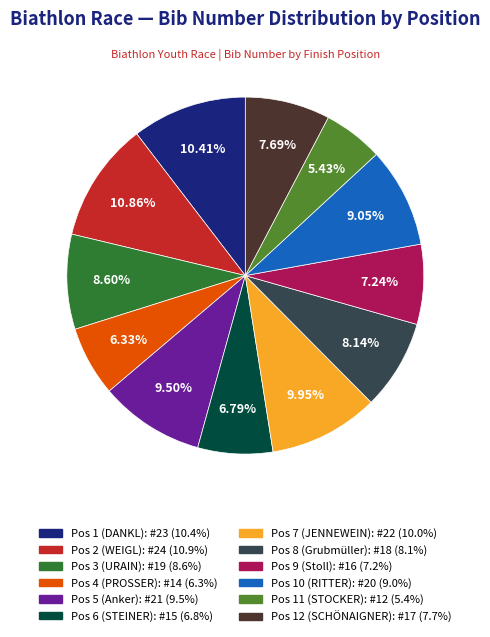

To the nearest percent, what portion does Pos 1 (DANKL) represent?

10%